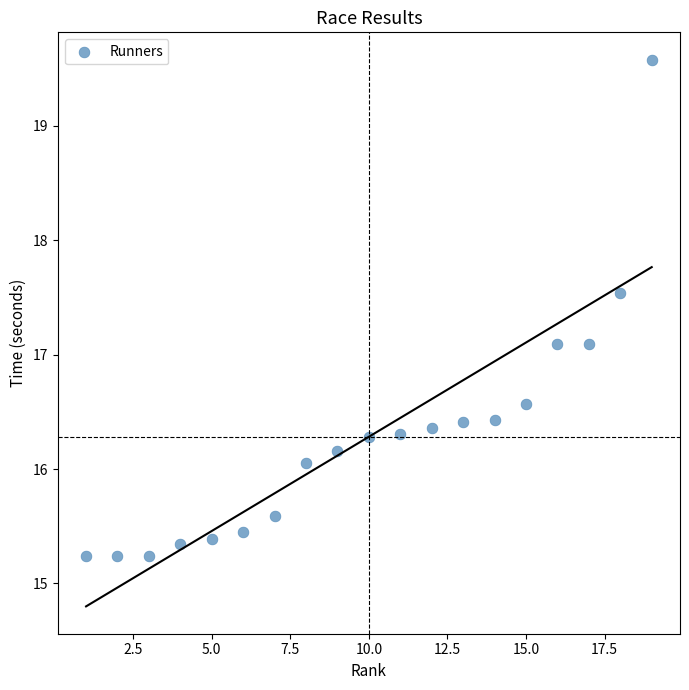

What is the range of Y values (max minus min)?

4.3